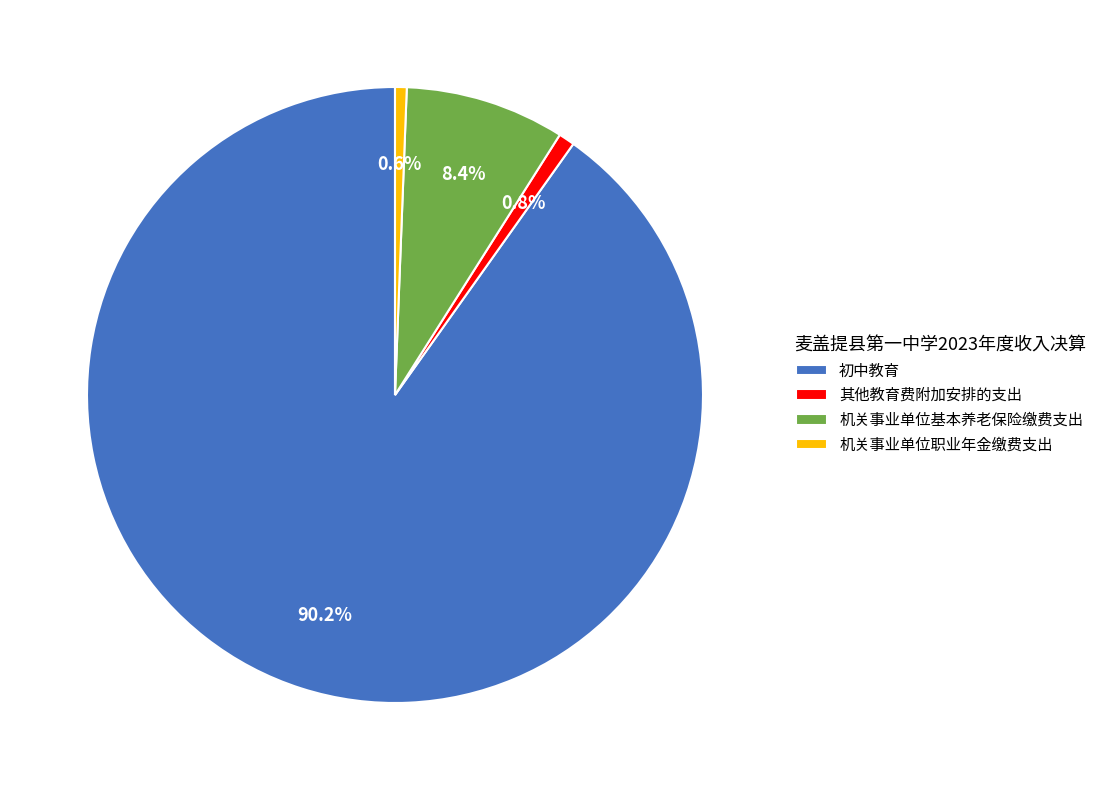

Is it true that 初中教育 is 78% of the pie?

False